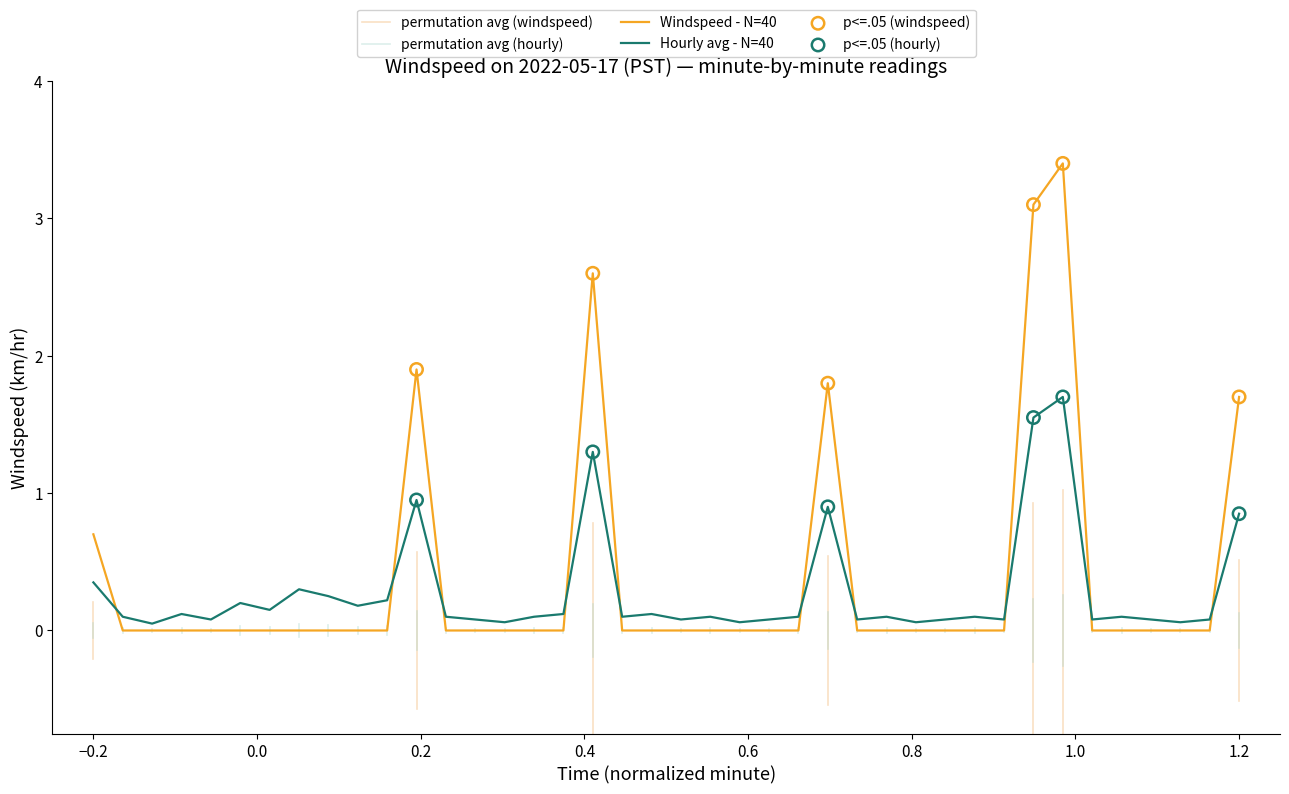

True or false: Hourly avg - N=40 and Windspeed - N=40 cross at least once.

True